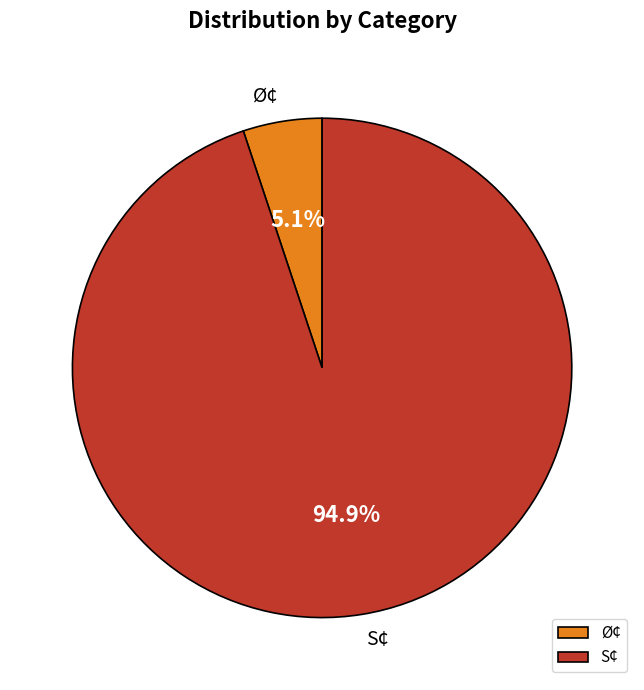

Rank the categories by value from highest to lowest.

S¢, Ø¢